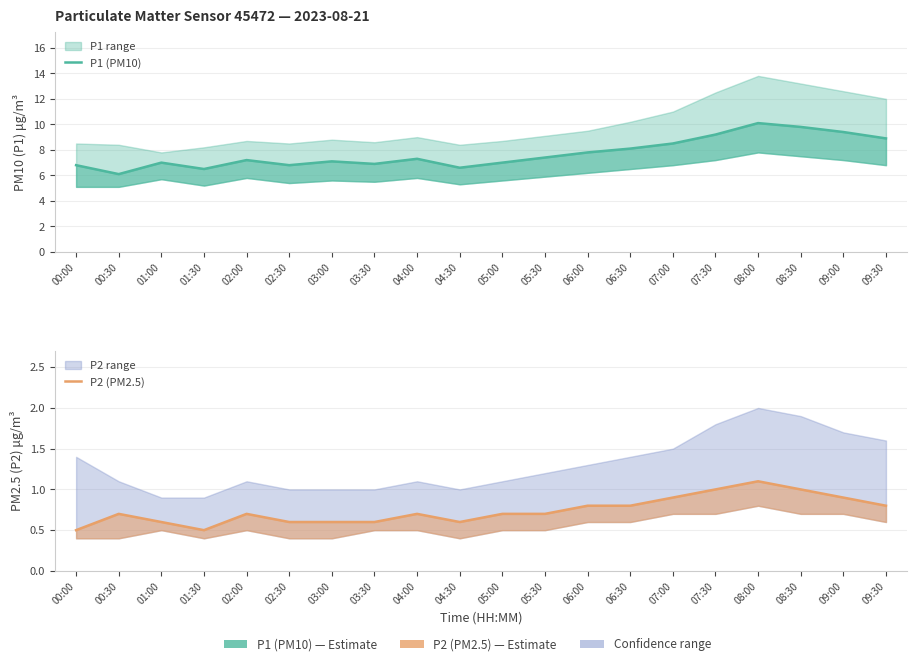

What is the sum of the P1 (PM10) values at 09:00 and 01:00?

16.4